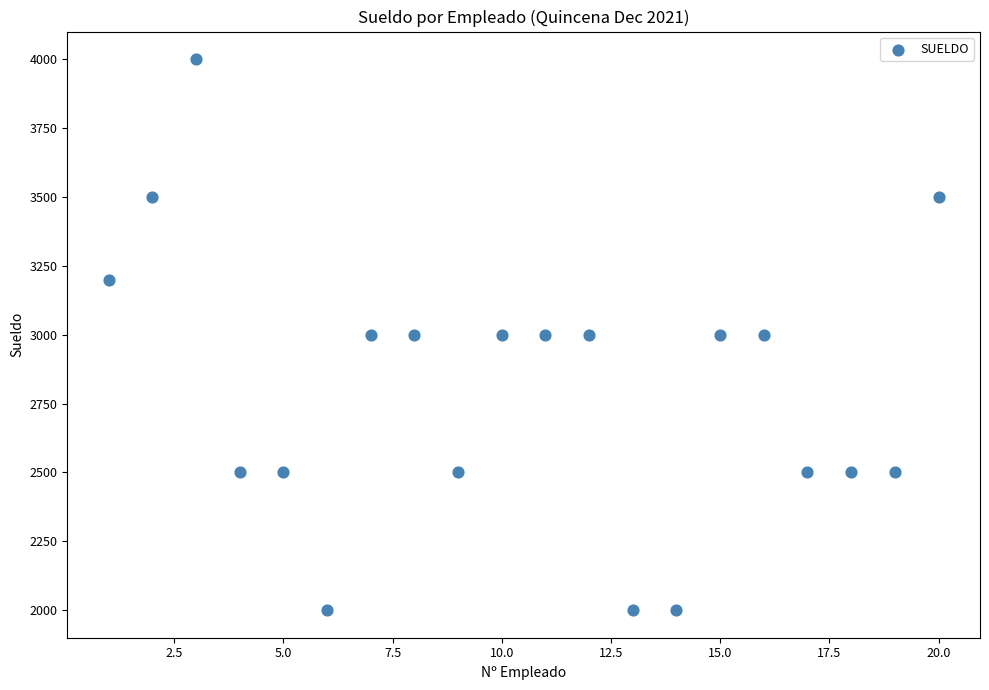

What is the range of X values (max minus min)?

19